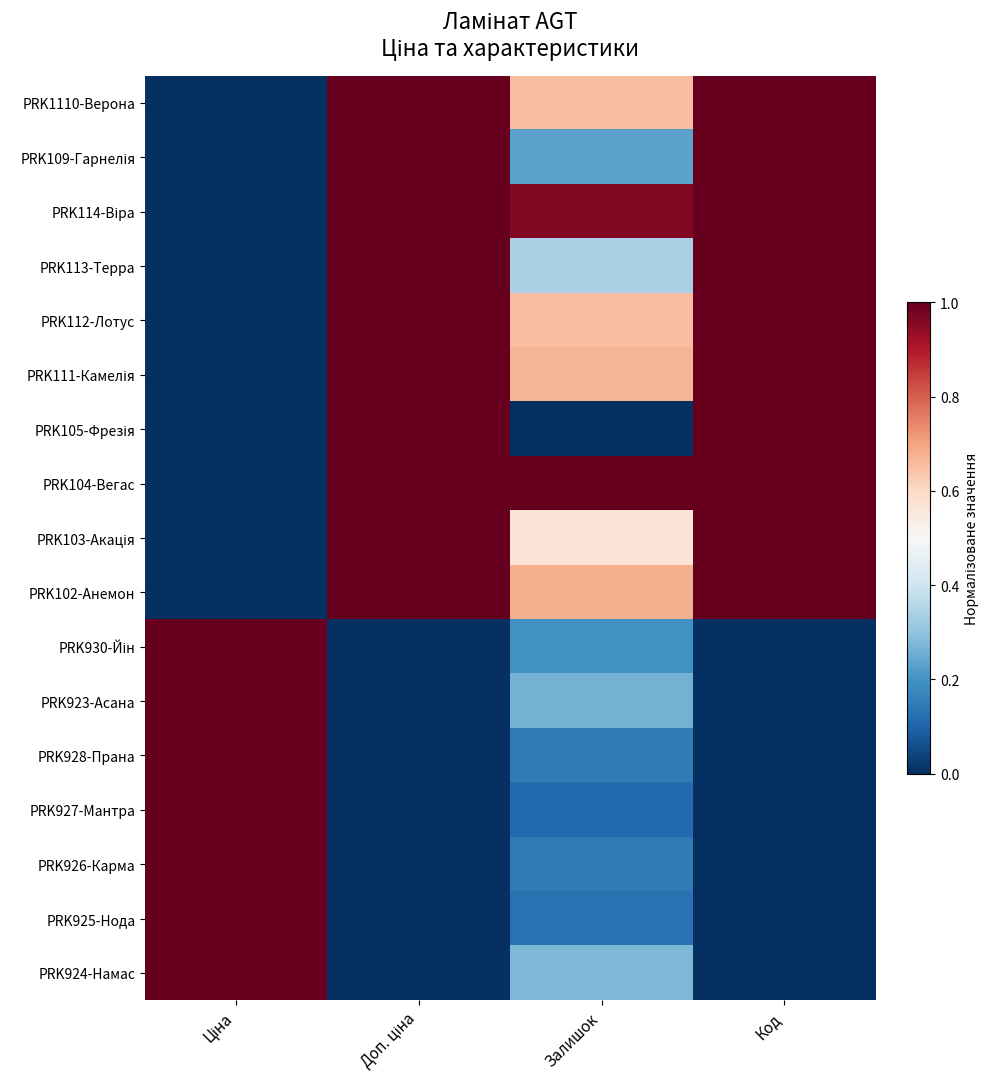

What is the total value across all series at Залишок?

7.0